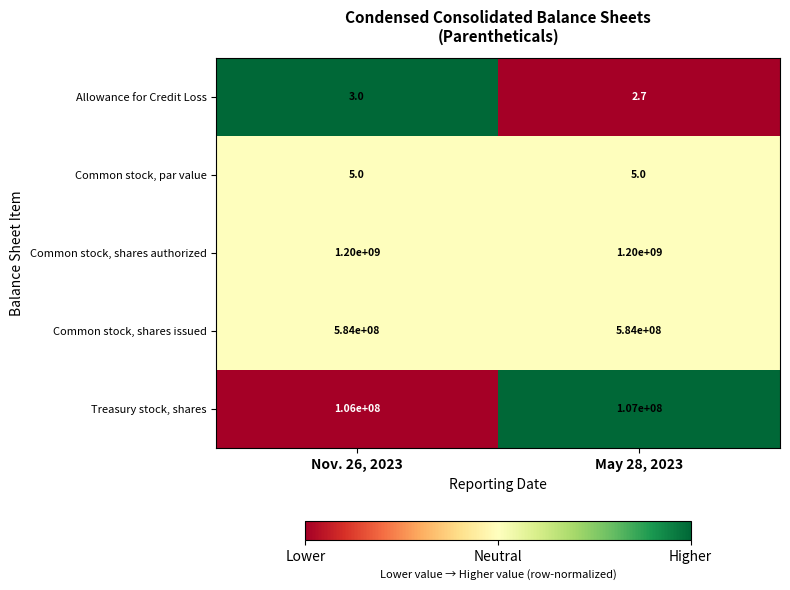

Count the number of data series in this chart.

5